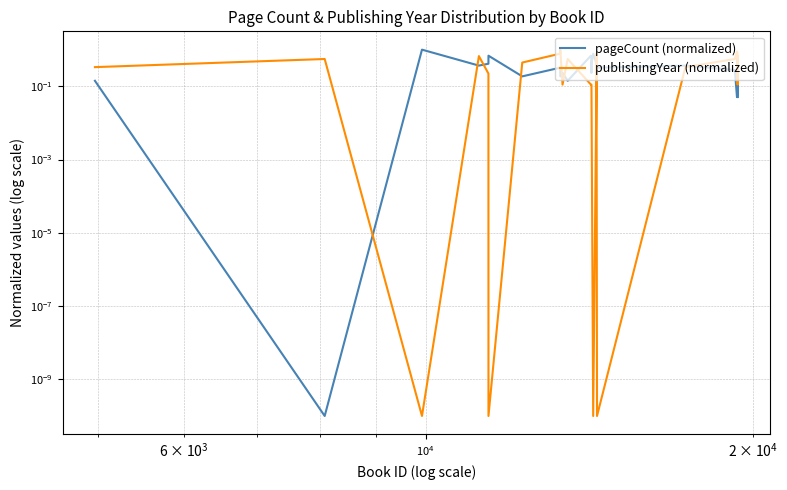

What is the difference between the second highest and second lowest values in the publishingYear (normalized) series?

0.9